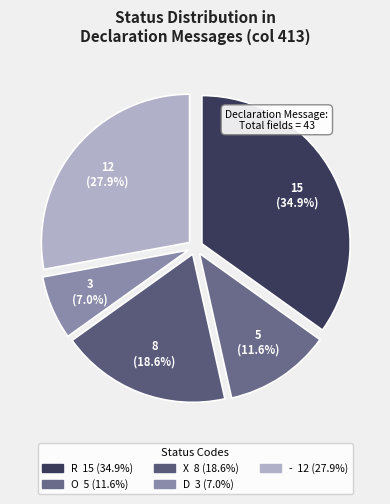

Which slice is the smallest?

D